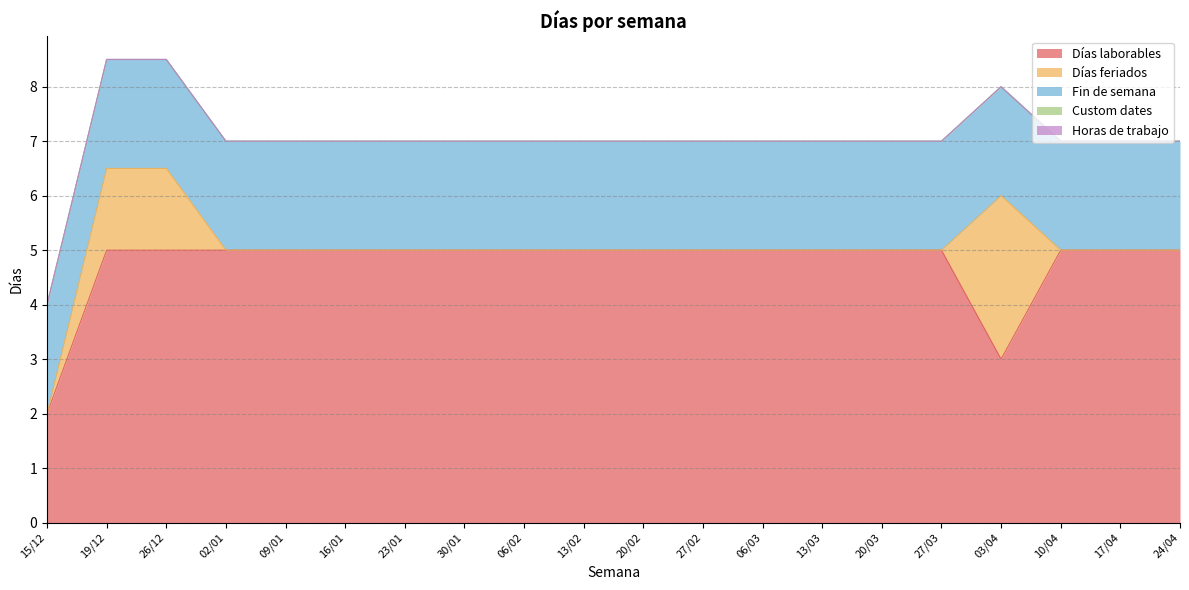

Does the chart display data point markers on the line(s)?

No